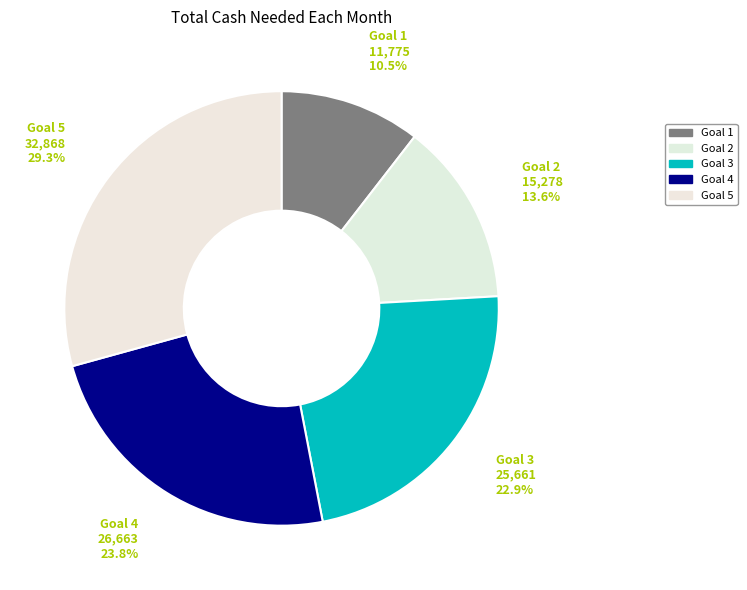

Which category has the biggest portion of the pie?

Goal 5